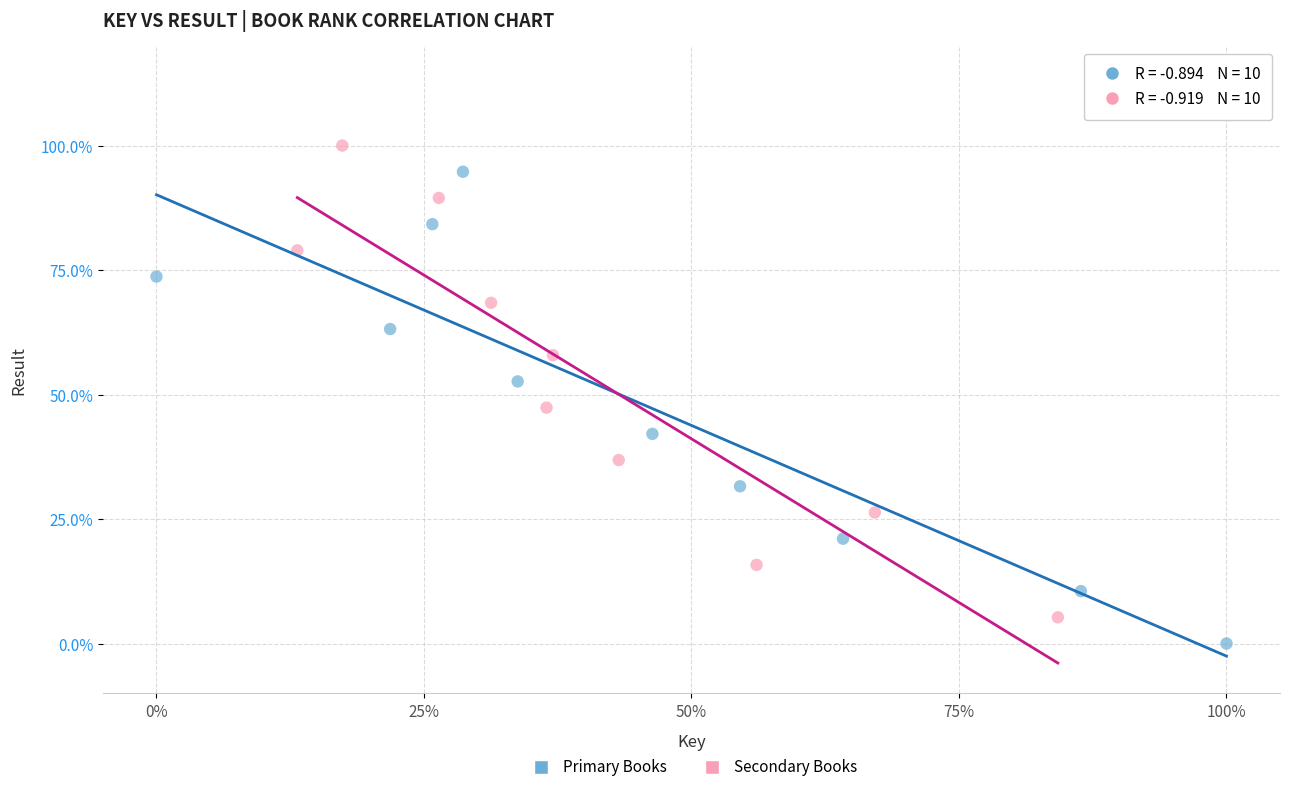

What are all the series names shown in the legend?

Primary Books, Secondary Books